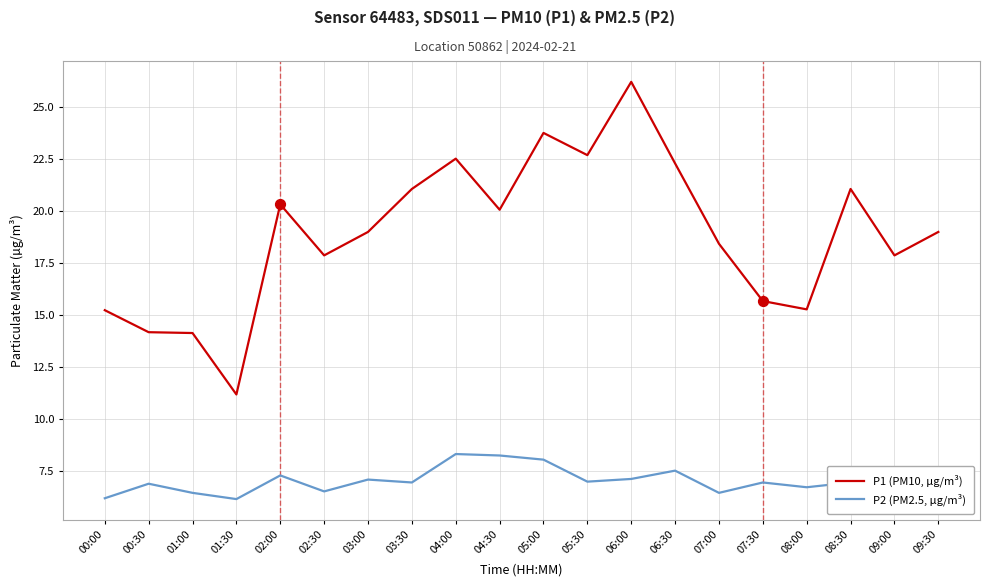

What is the difference between the highest and lowest values at 08:00?

8.6